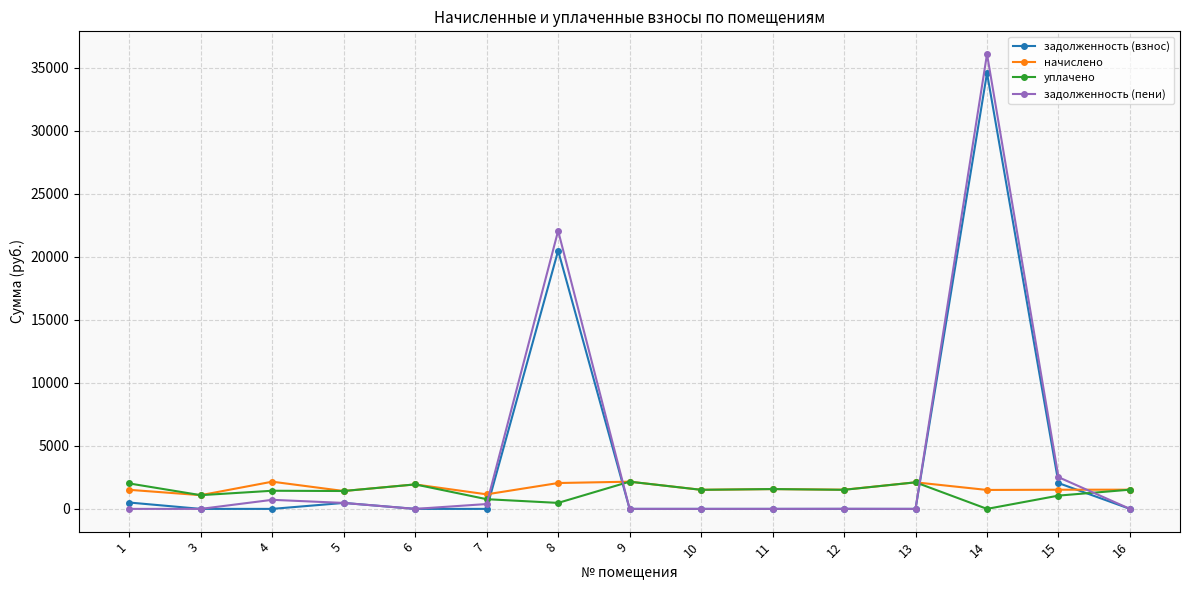

Which series has the widest spread of values?

задолженность (пени)